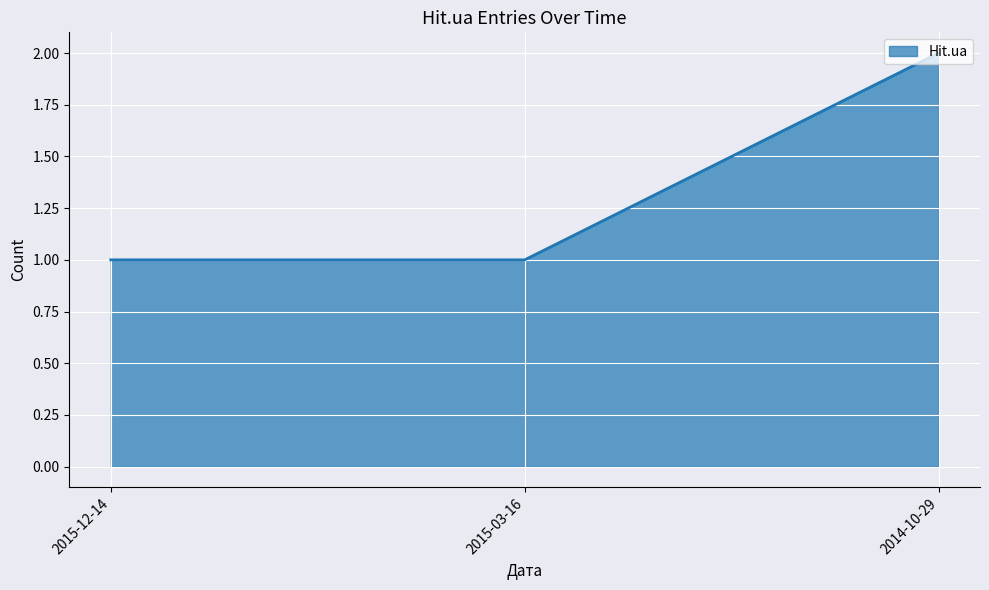

What is the sum of the values at 2014-10-29 and 2015-03-16?

3